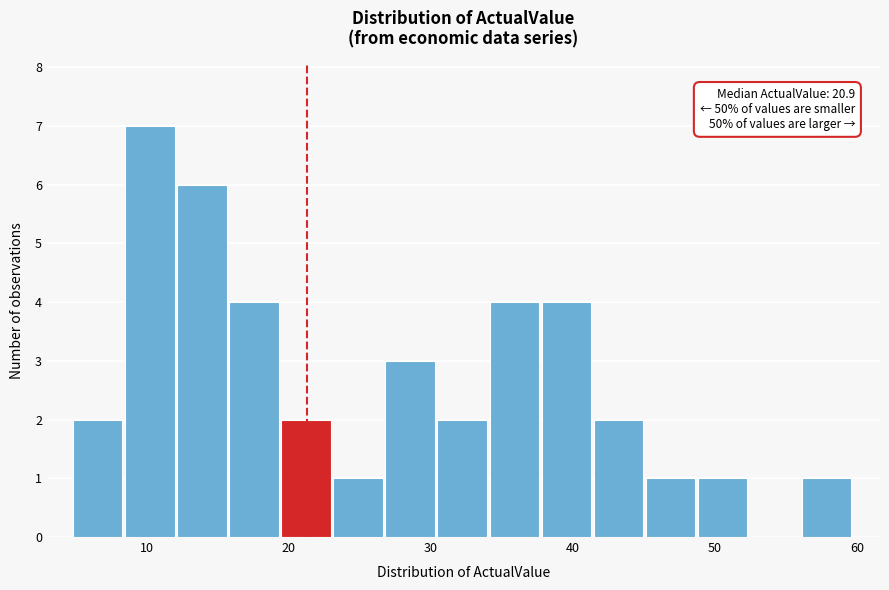

Read against the x-axis, roughly where is the centre of the tallest bar?

10